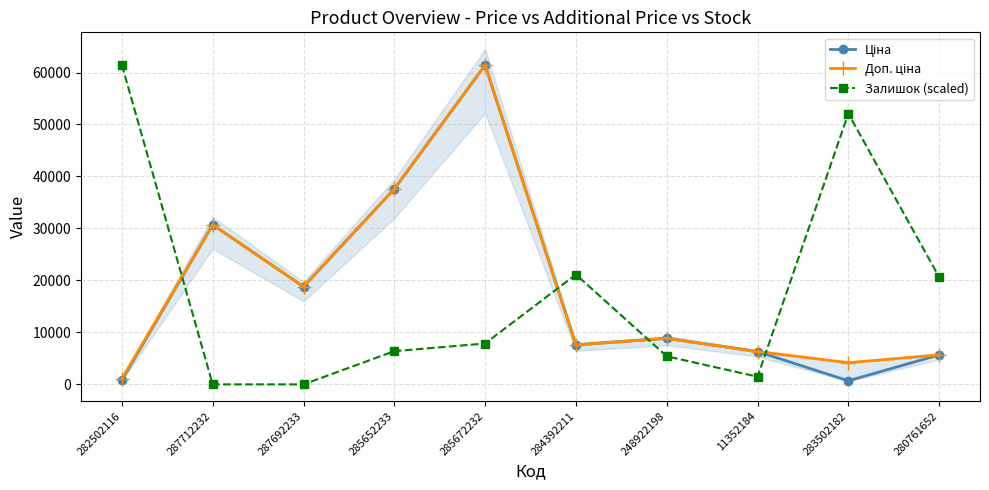

What is the sum of all Доп. ціна values?

182252.3